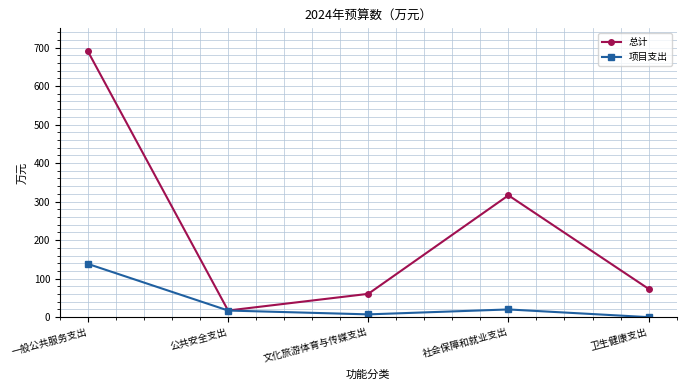

List the series in order of their peak value, highest first.

总计, 项目支出